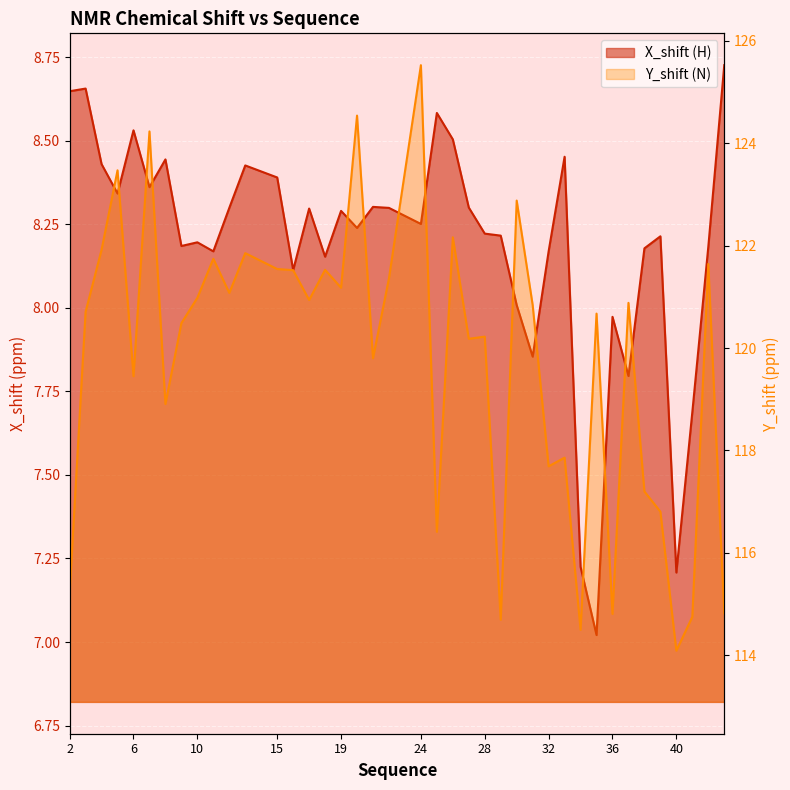

Rank the series by their average value, from highest to lowest.

Y_shift, X_shift